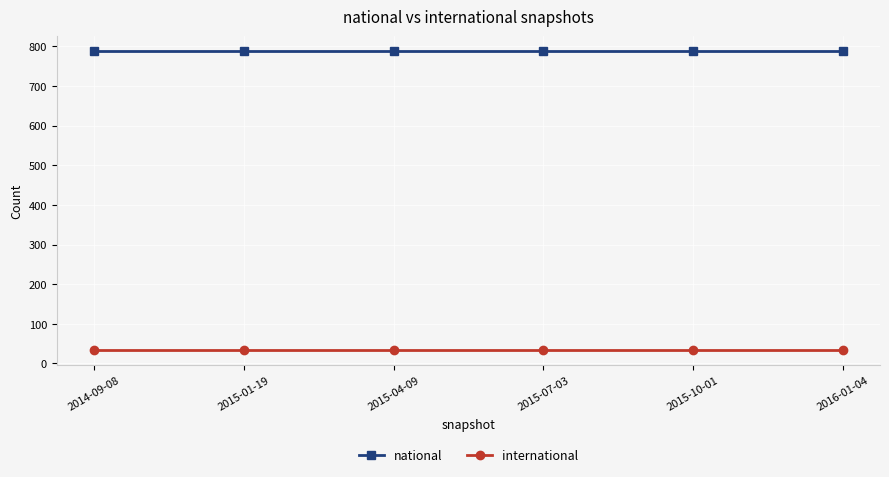

At 2014-09-08, list the series in order from smallest to largest.

international, national